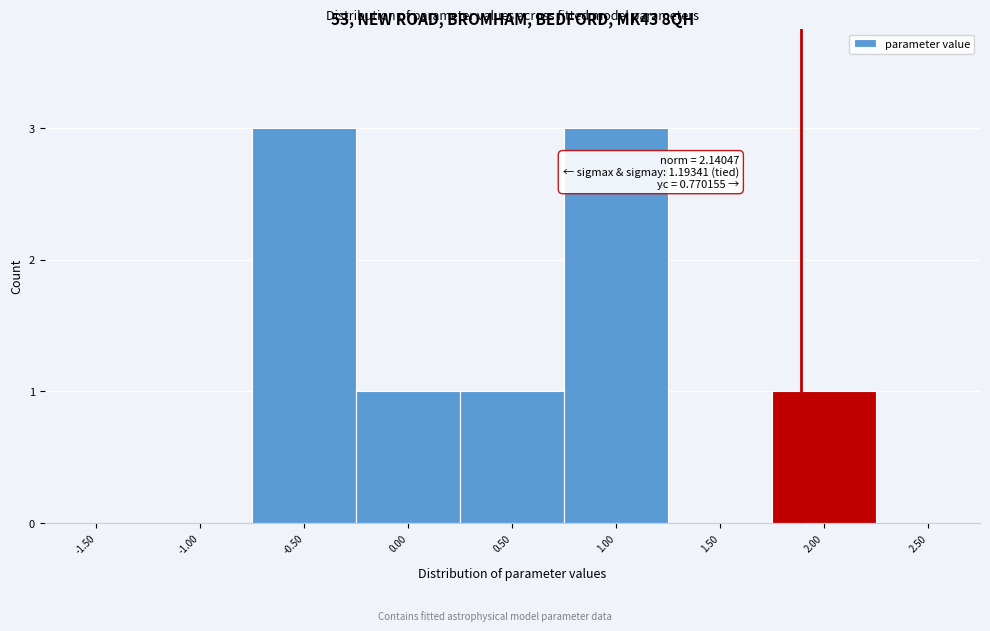

Reading left to right, what are all the values shown in this chart?

-1.50=0	-1.00=0	-0.50=3	0.00=1	0.50=1	1.00=3	1.50=0	2.00=1	2.50=0